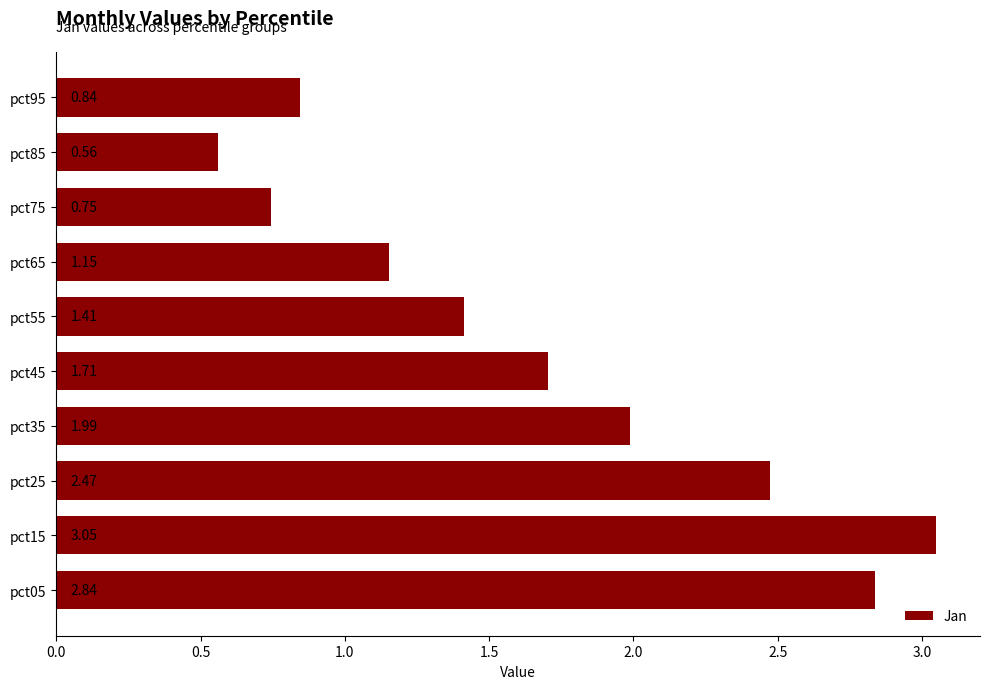

What is the ratio of the value at pct95 to the value at pct45?

0.5